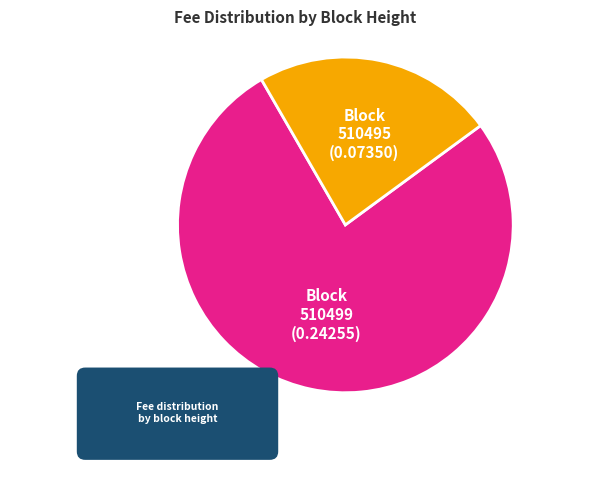

How many segments does this pie chart have?

2